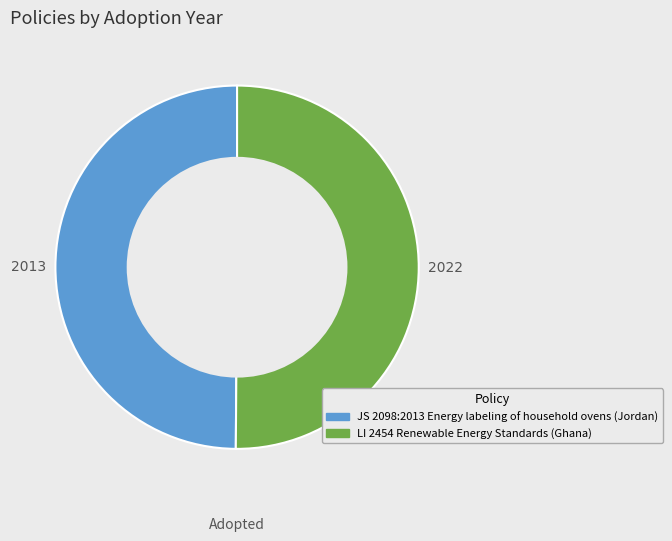

Is the sum of LI 2454 Renewable Energy Standards (Ghana) and JS 2098:2013 Energy labeling of household ovens (Jordan) greater than half?

Yes